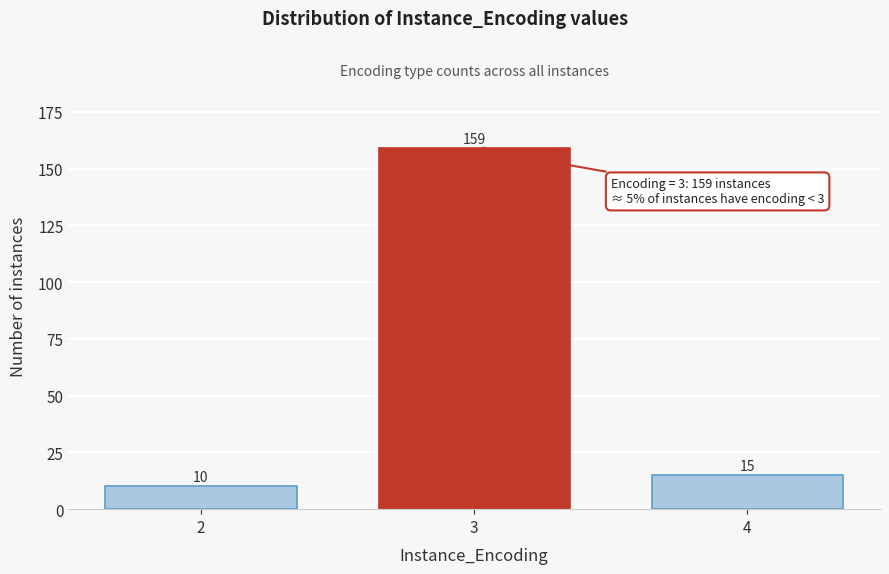

Reading left to right, extract all data points from this chart.

2=10	3=159	4=15